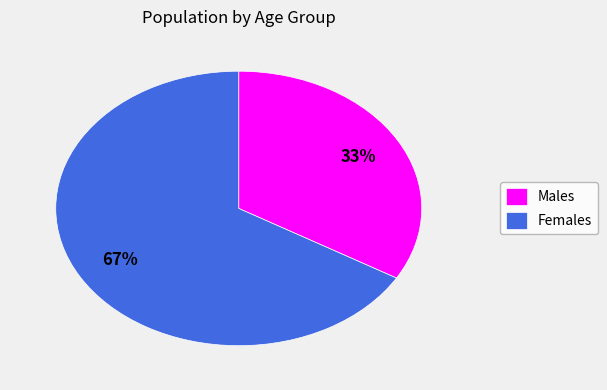

What is the ratio of the value at Males to the value at Females?

0.5